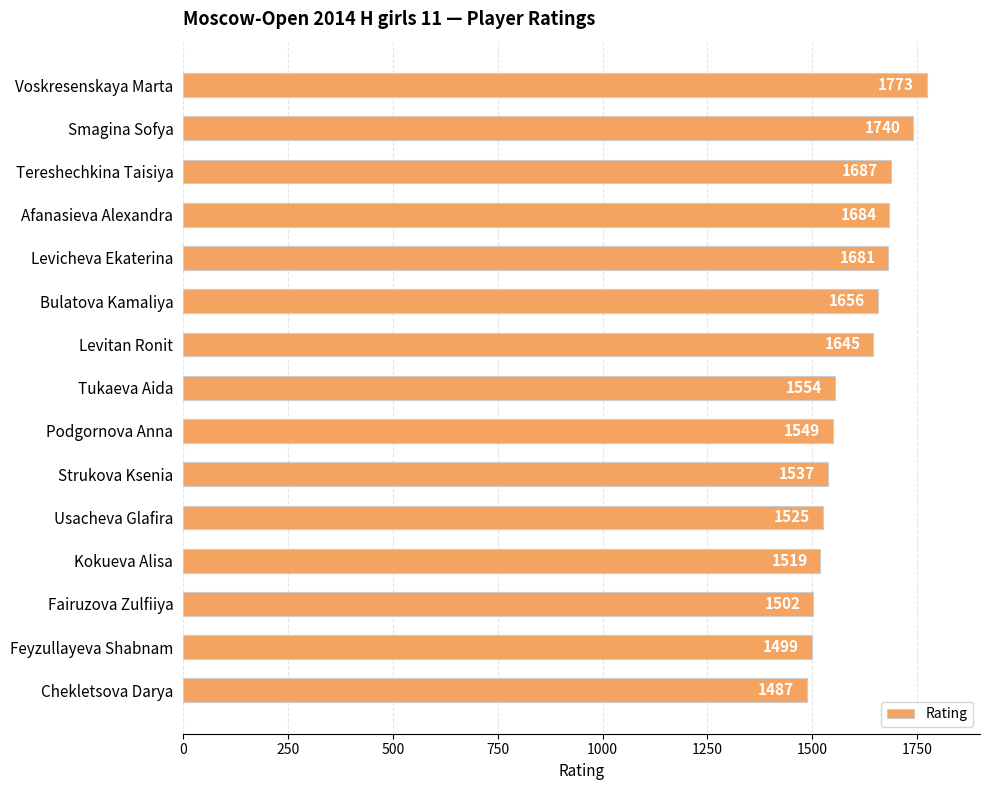

Rank the categories by value from lowest to highest.

Chekletsova Darya, Feyzullayeva Shabnam, Fairuzova Zulfiiya, Kokueva Alisa, Usacheva Glafira, Strukova Ksenia, Podgornova Anna, Tukaeva Aida, Levitan Ronit, Bulatova Kamaliya, Levicheva Ekaterina, Afanasieva Alexandra, Tereshechkina Taisiya, Smagina Sofya, Voskresenskaya Marta